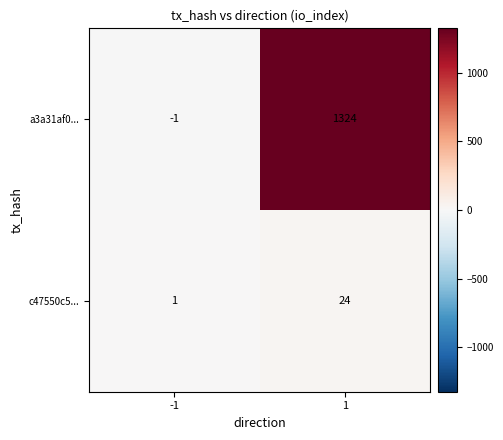

What is the difference between the a3a31af0... values at -1 and 1?

1325